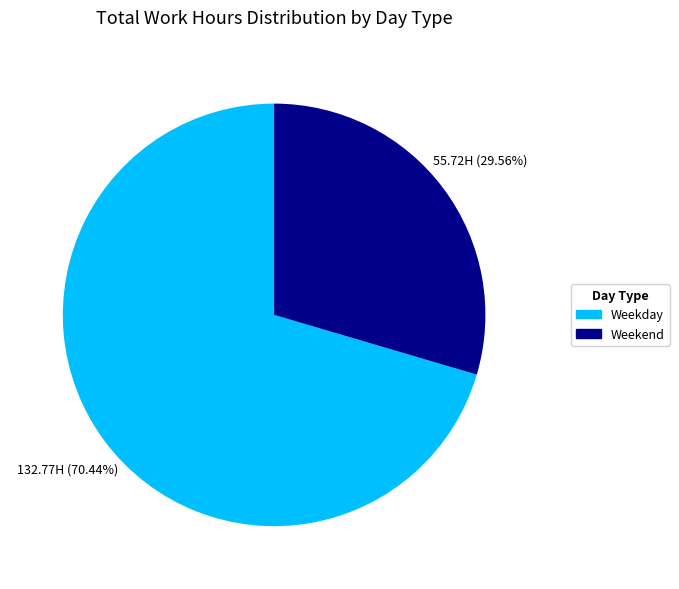

Which slice is the smallest?

Weekend